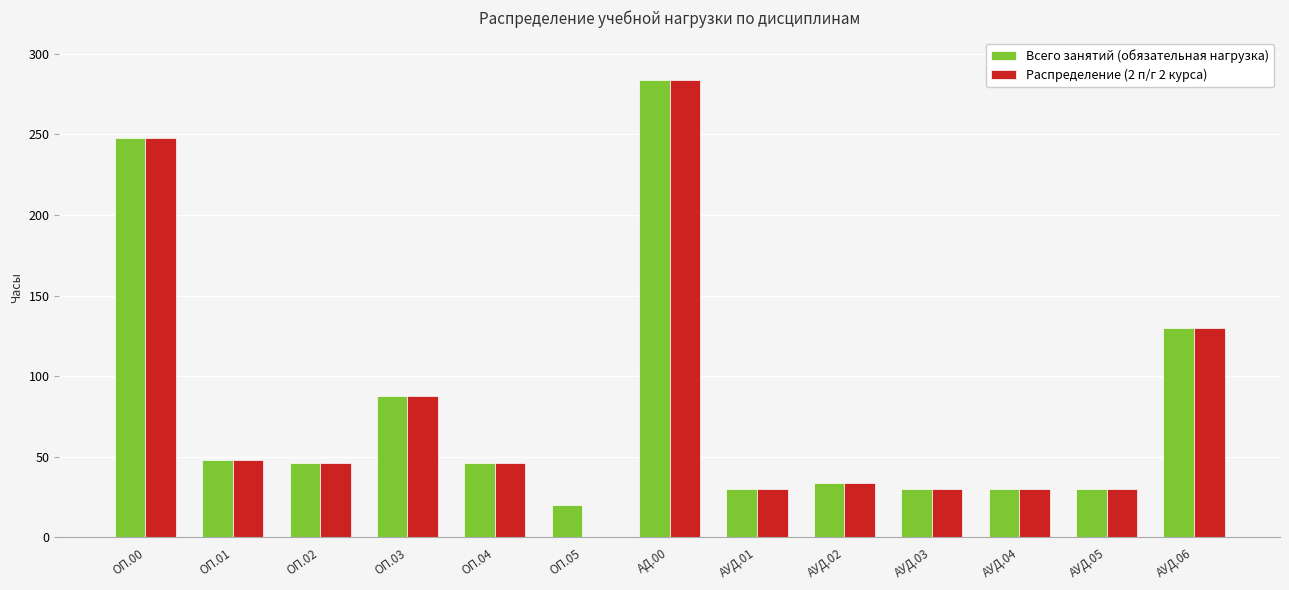

The value of Распределение (2 п/г 2 курса) at АУД.04 is 30. True or false?

True